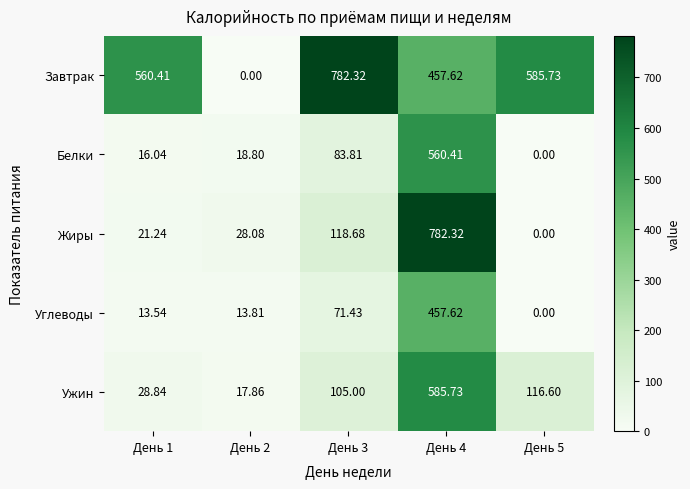

At which category is the sum across all series the highest?

День 4